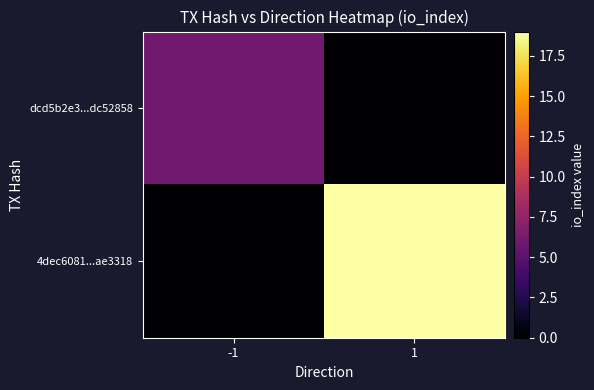

What is the total value across all series at -1?

6